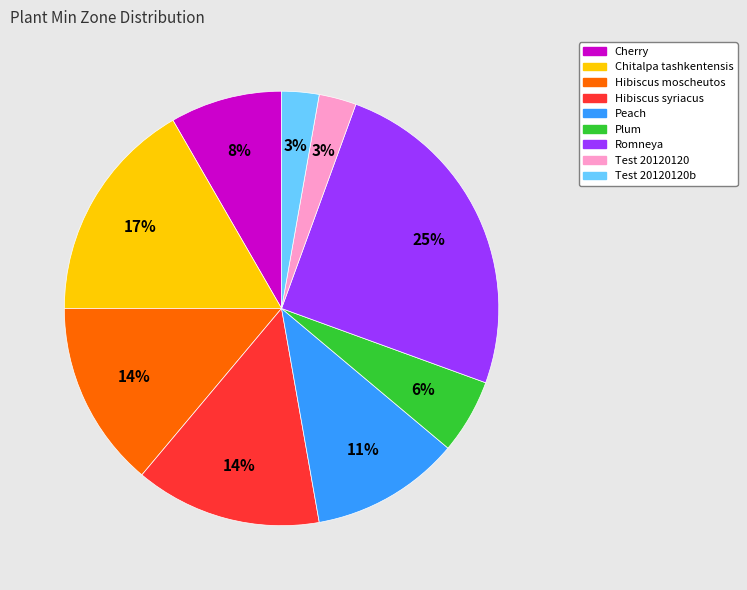

Which has a higher value, Plum or Hibiscus syriacus?

Hibiscus syriacus